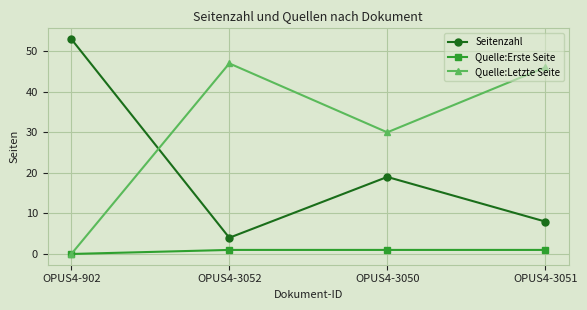

What is the difference between the Seitenzahl values at OPUS4-3050 and OPUS4-3052?

15